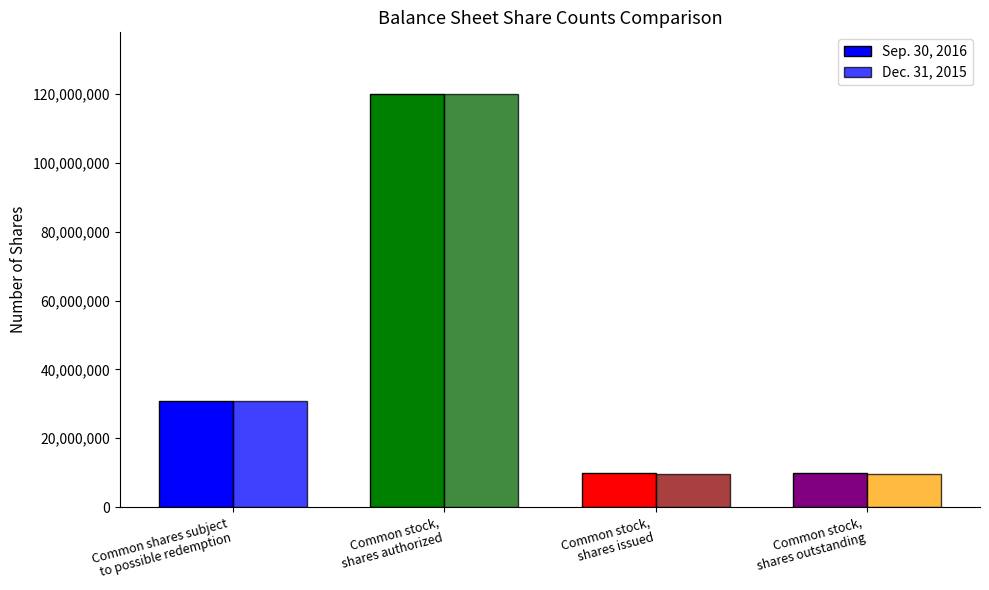

At how many categories does at least one series exceed 66659170?

1